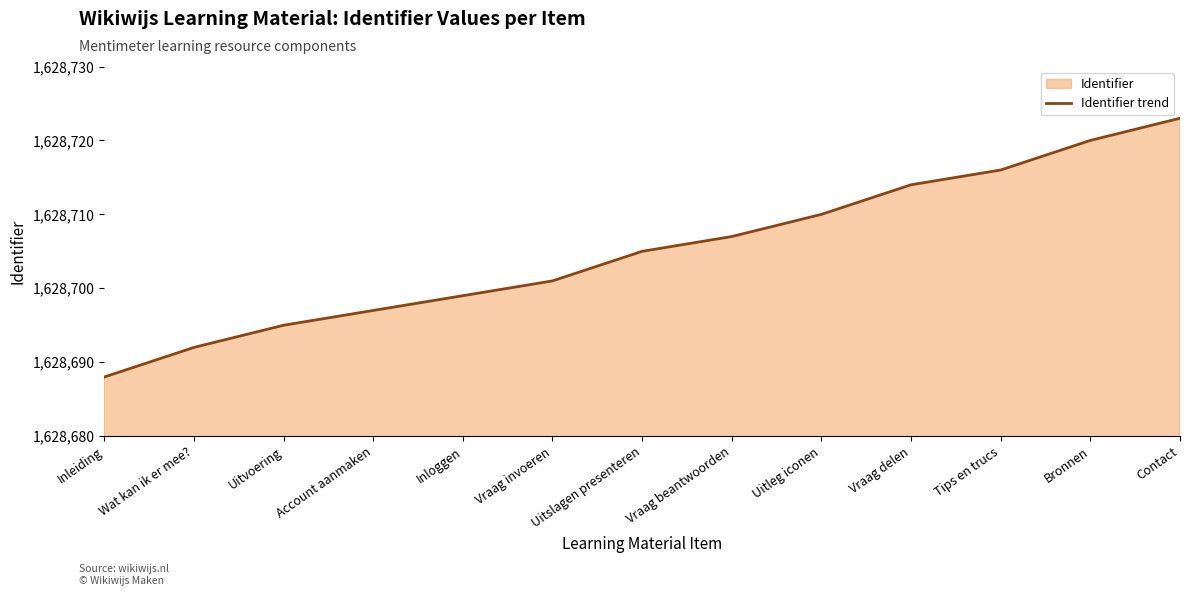

Reading left to right, list all the values displayed in this chart.

1628688	1628692	1628695	1628697	1628699	1628701	1628705	1628707	1628710	1628714	1628716	1628720	1628723